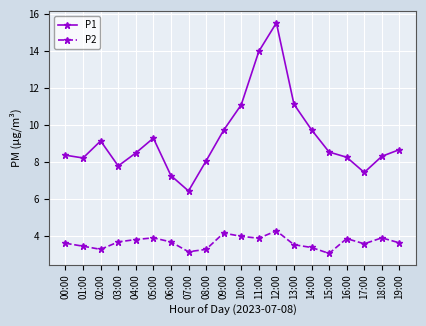

True or false: P1 and P2 cross at least once.

False